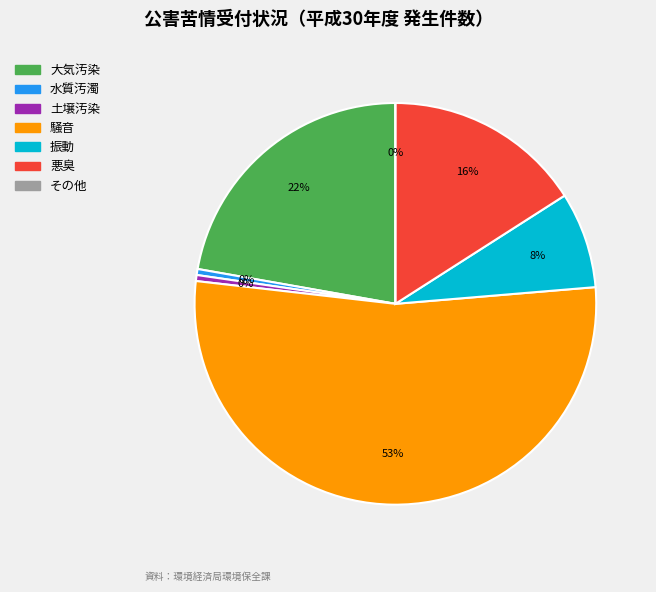

Is there any slice that represents more than half of the pie?

Yes